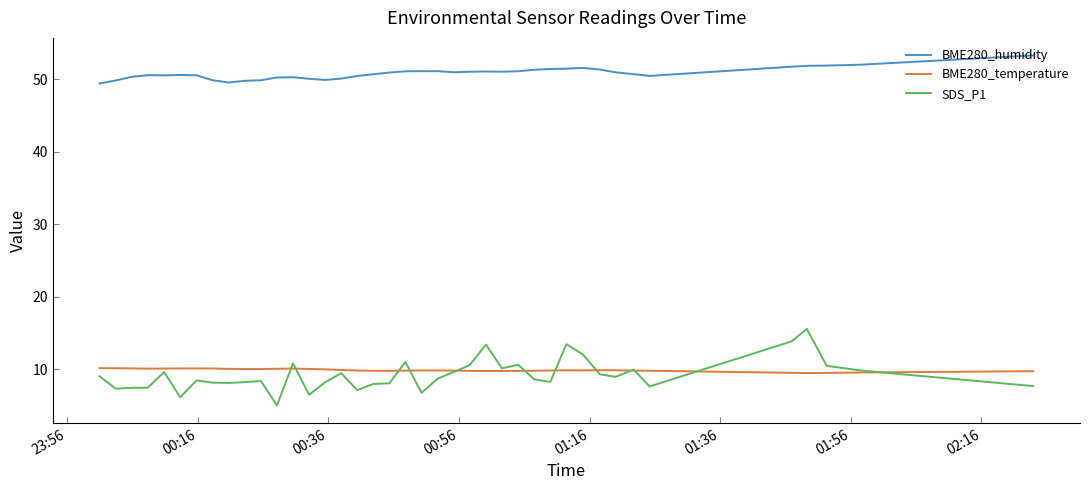

Which series has the widest spread of values?

SDS_P1